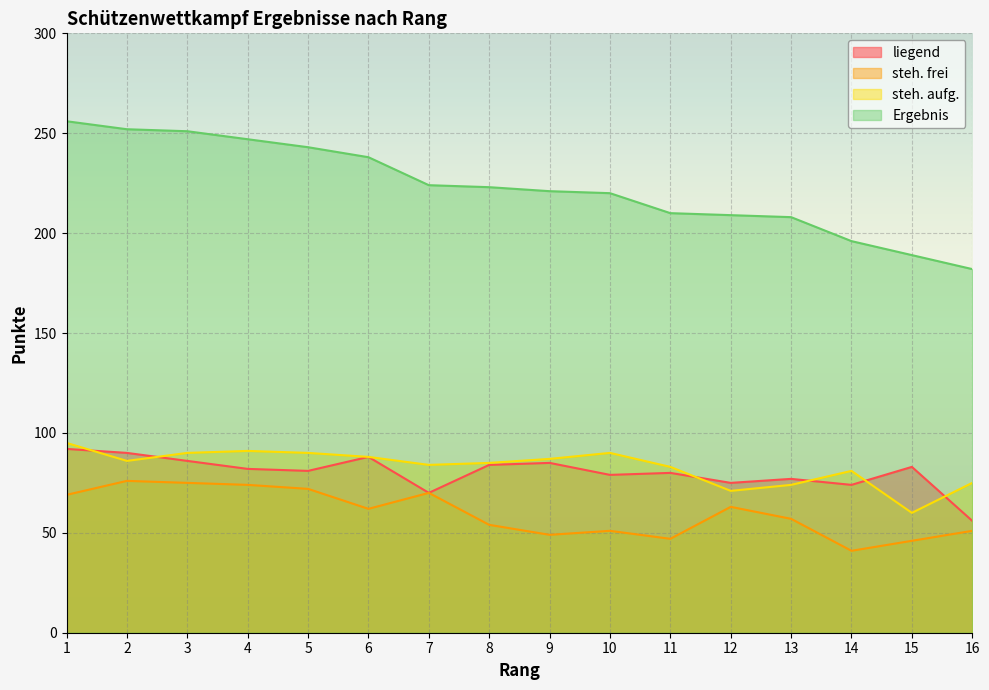

List the labels in order of Ergebnis value, smallest first.

16, 15, 14, 13, 12, 11, 10, 9, 8, 7, 6, 5, 4, 3, 2, 1